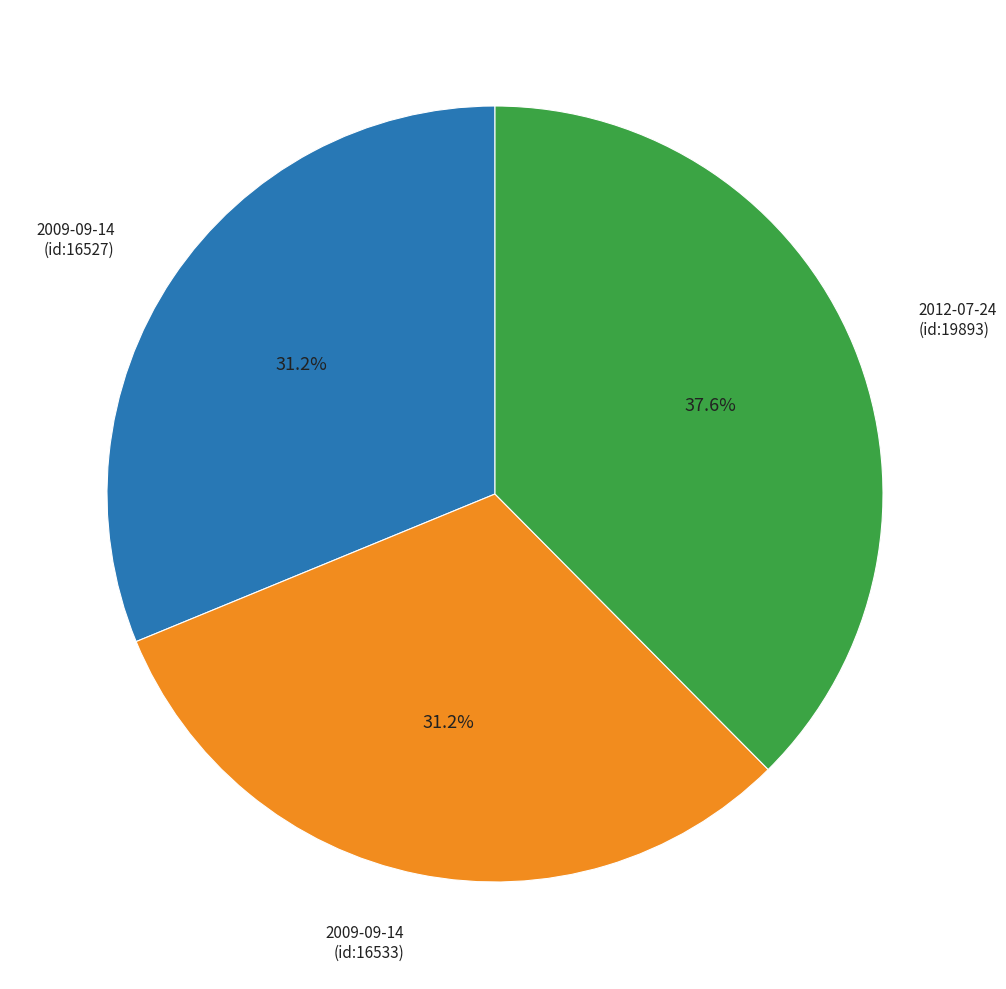

What portion of the pie excludes 2012-07-24 (id:19893)?

62.4%